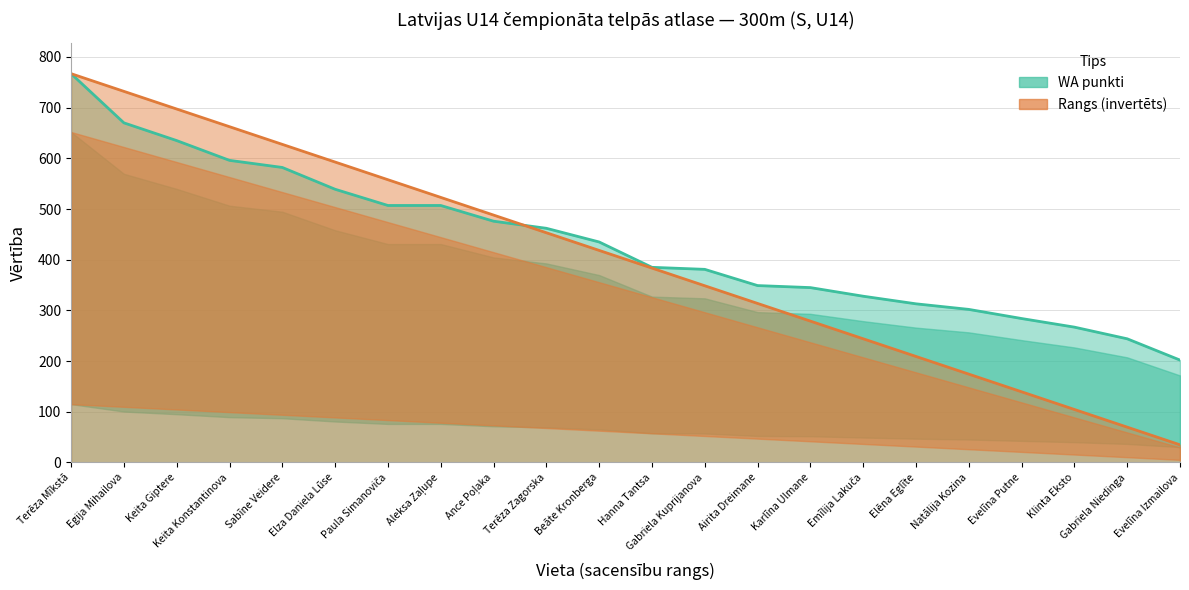

Which category has the highest value in the WA punkti series?

Terēza Mīkstā